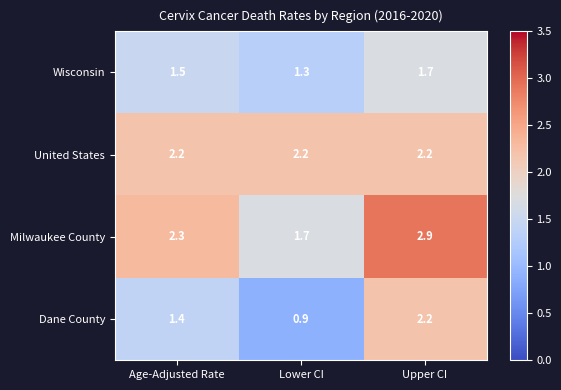

Which series changed the most between Age-Adjusted Rate and Upper CI?

Dane County